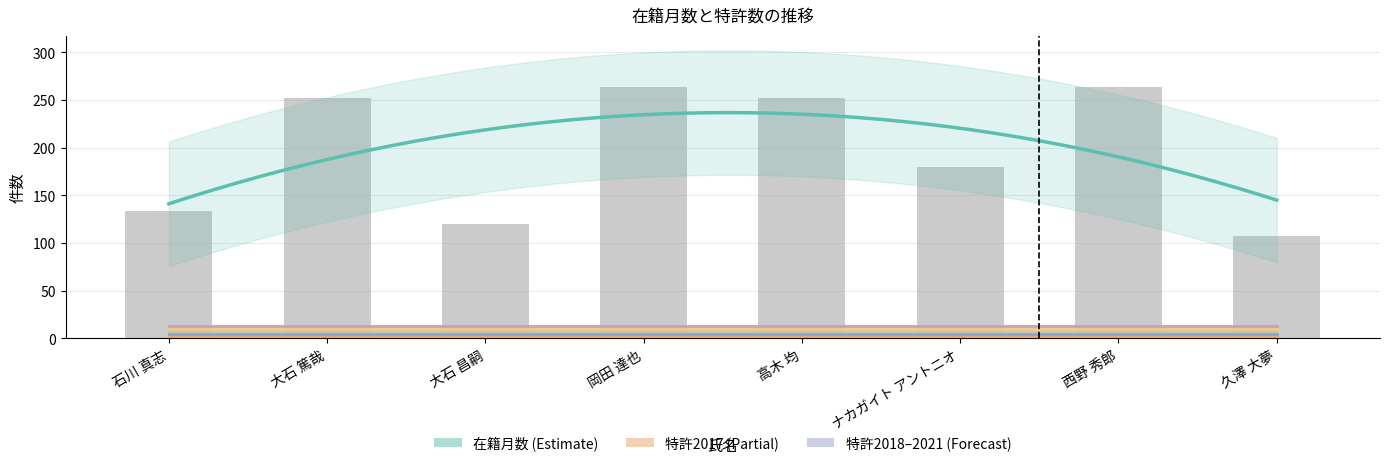

Which series has the largest total across all categories?

在籍月数